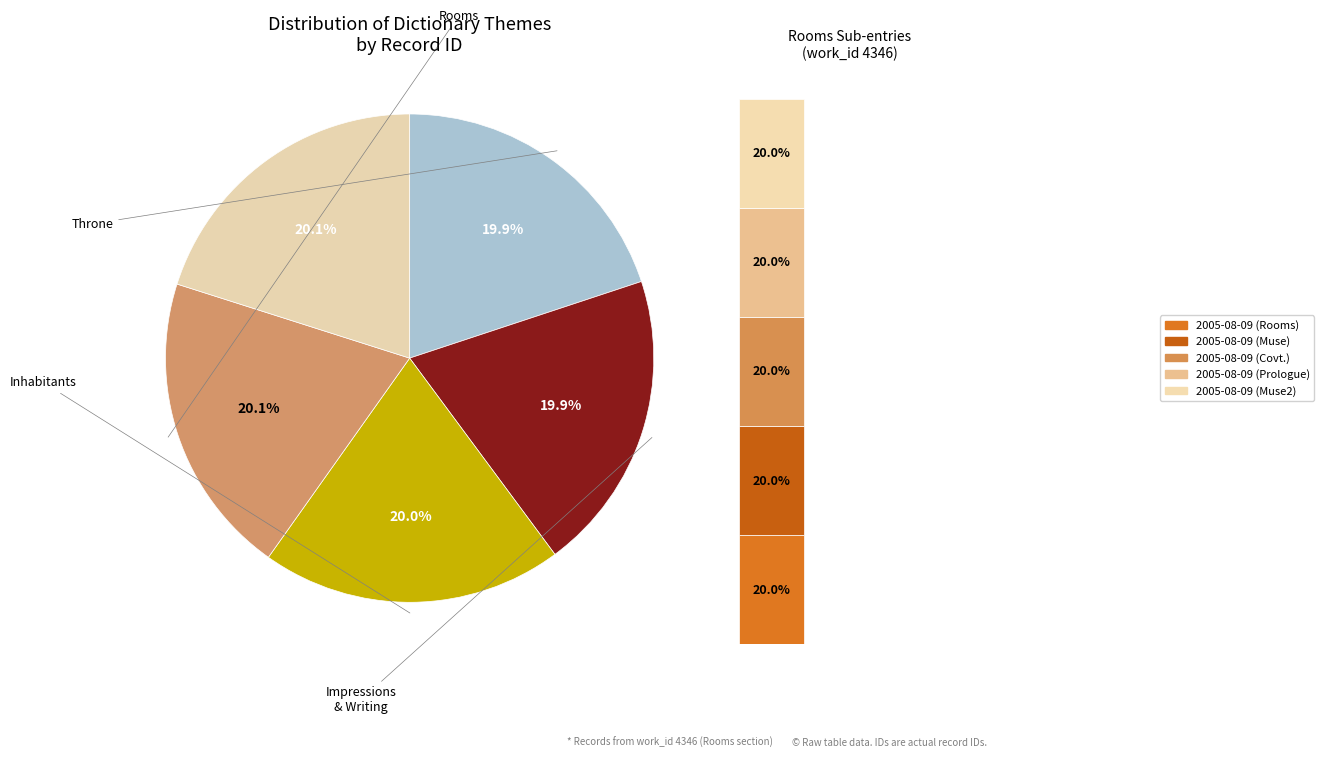

Is Throne the majority of the pie?

No